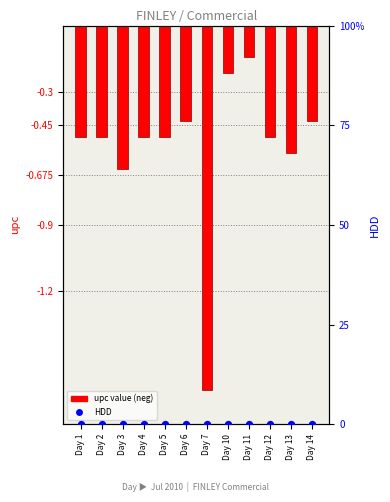

Which series contains the highest Y value?

HDD